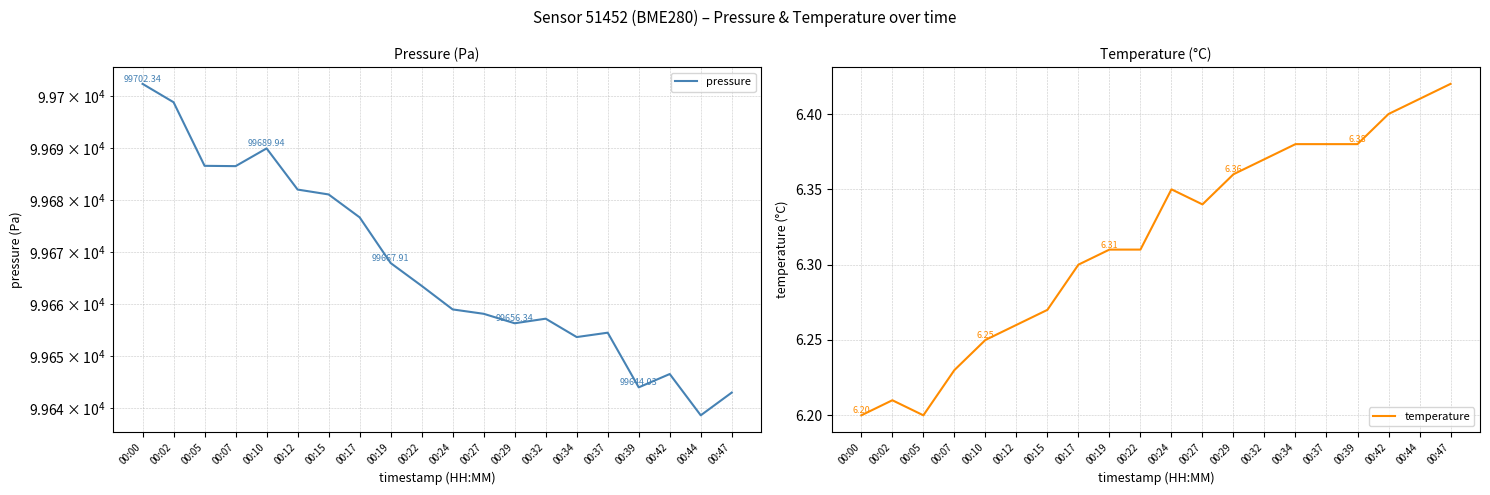

At 00:17, list the series in order from smallest to largest.

temperature, pressure